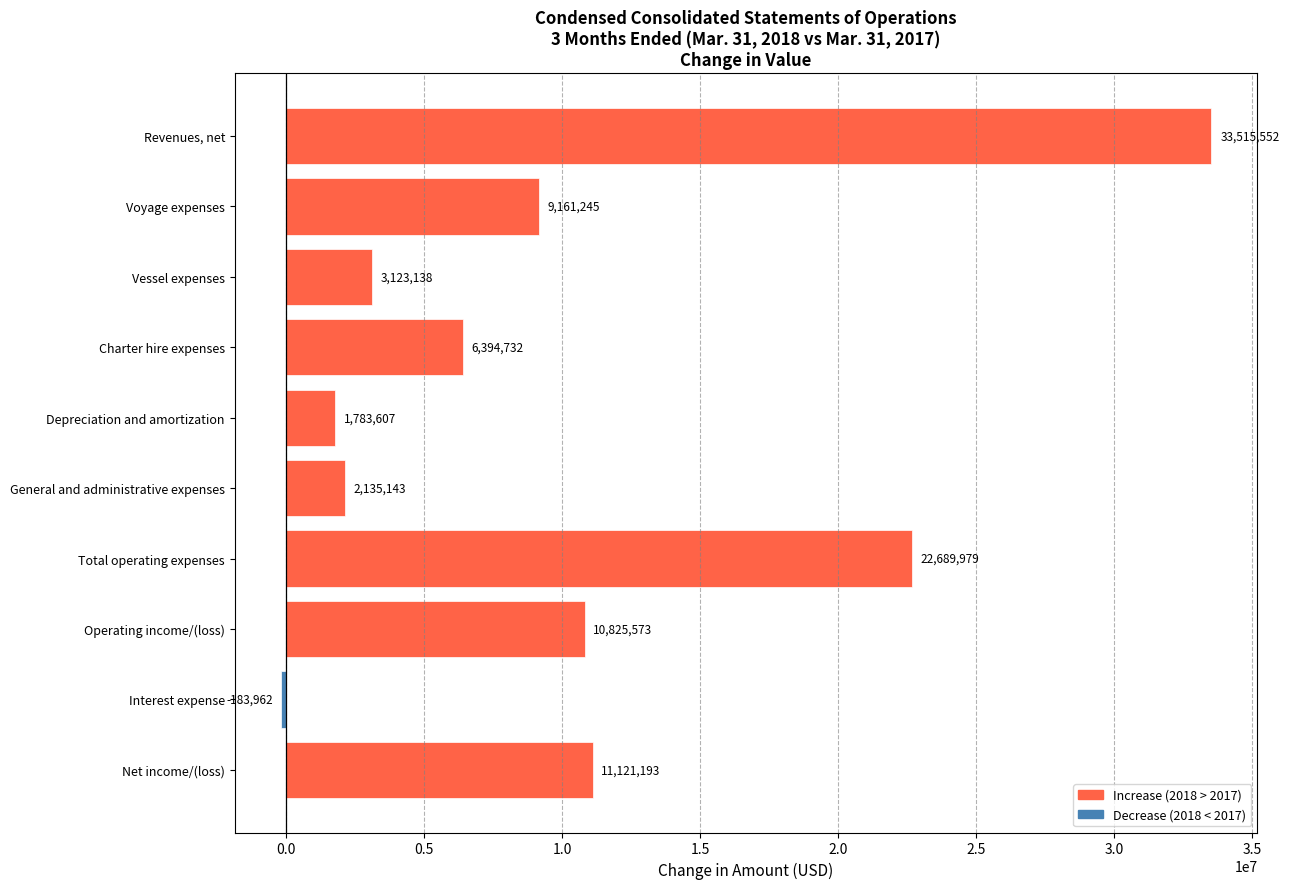

What is the average value?

10056620